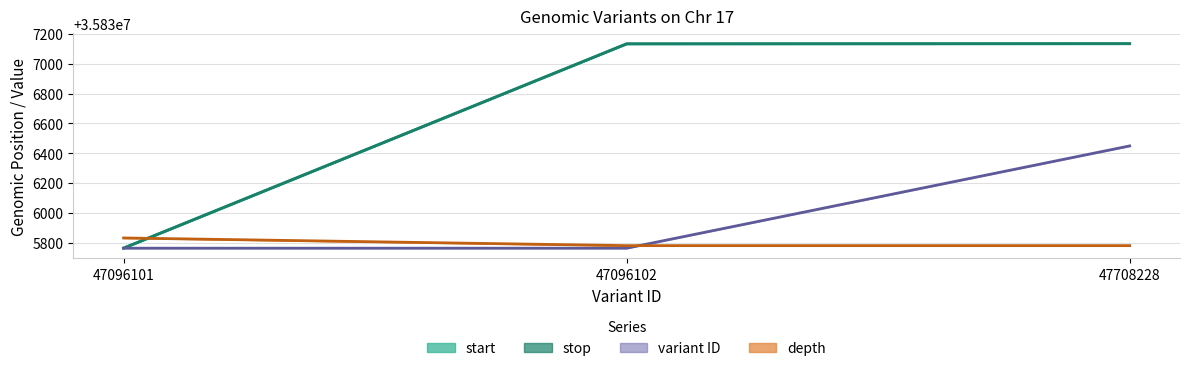

Between 47096101 and 47096102, which series saw the biggest shift?

start